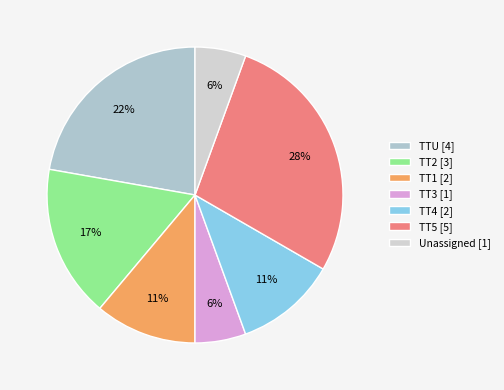

Count the number of slices in the pie.

7